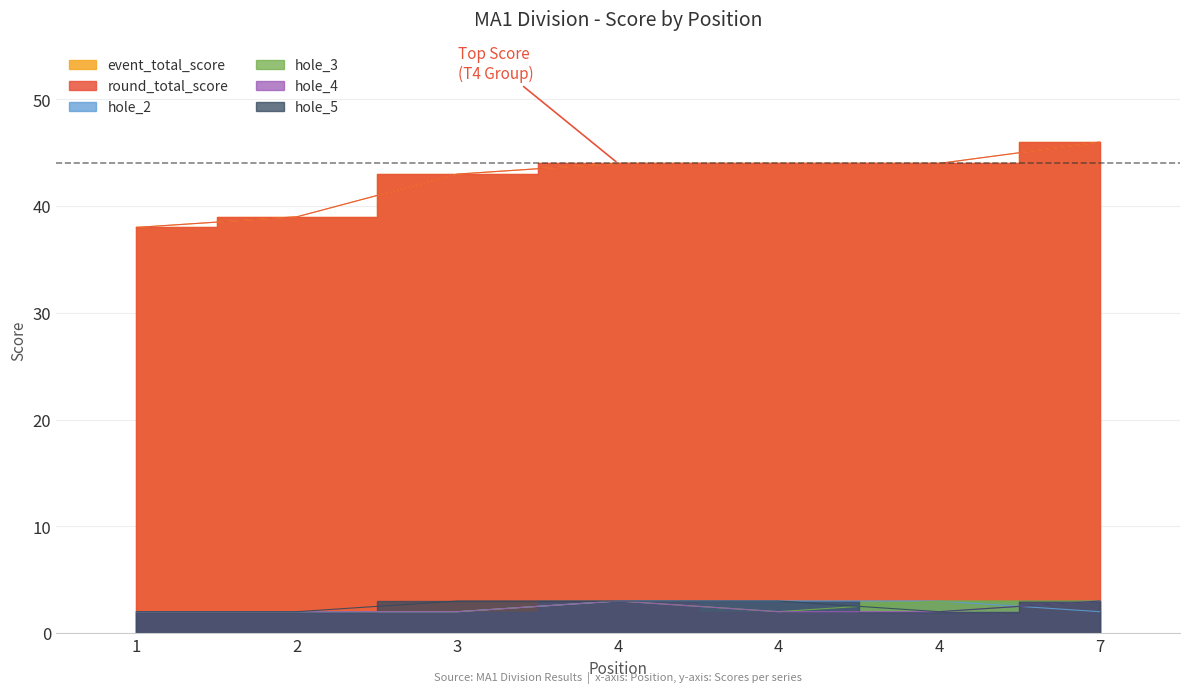

What is the value of the hole_5 point at the 6th from the left?

3